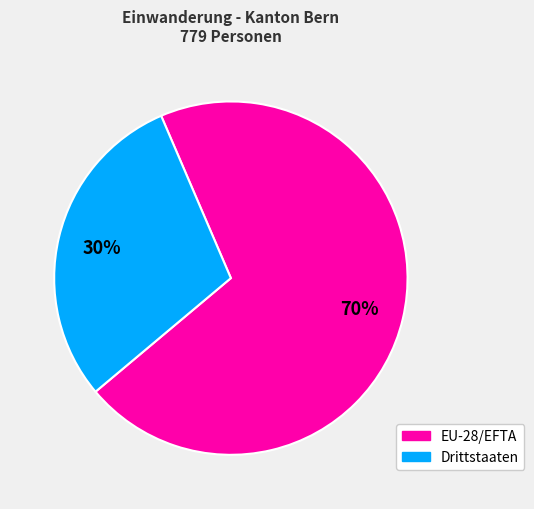

To the nearest percent, what percentage of the pie is Drittstaaten?

30%